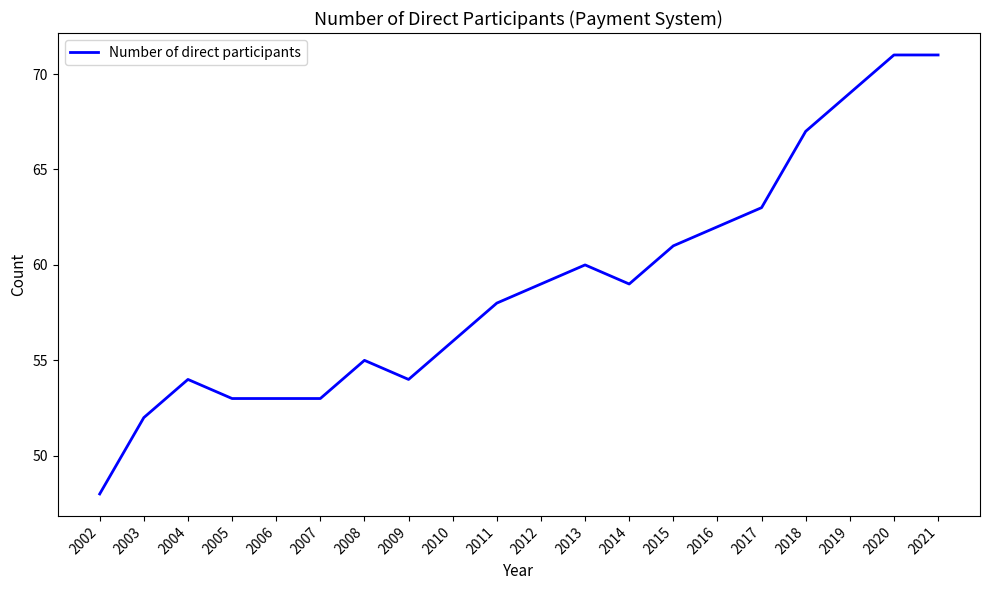

Is it true that the value at 2017 is 63?

True